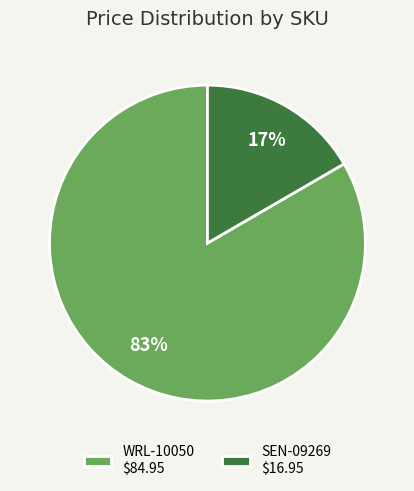

How many slices are in this pie chart?

2